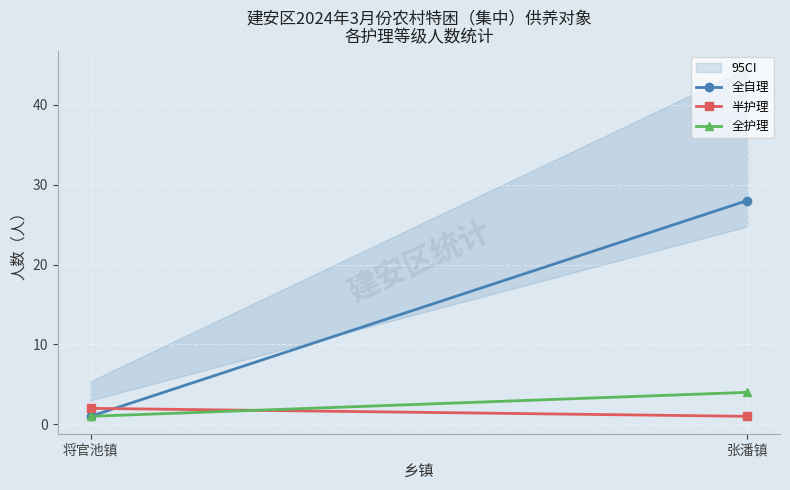

Reading left to right, extract all data points from this chart.

全自理: 1	28
半护理: 2	1
全护理: 1	4